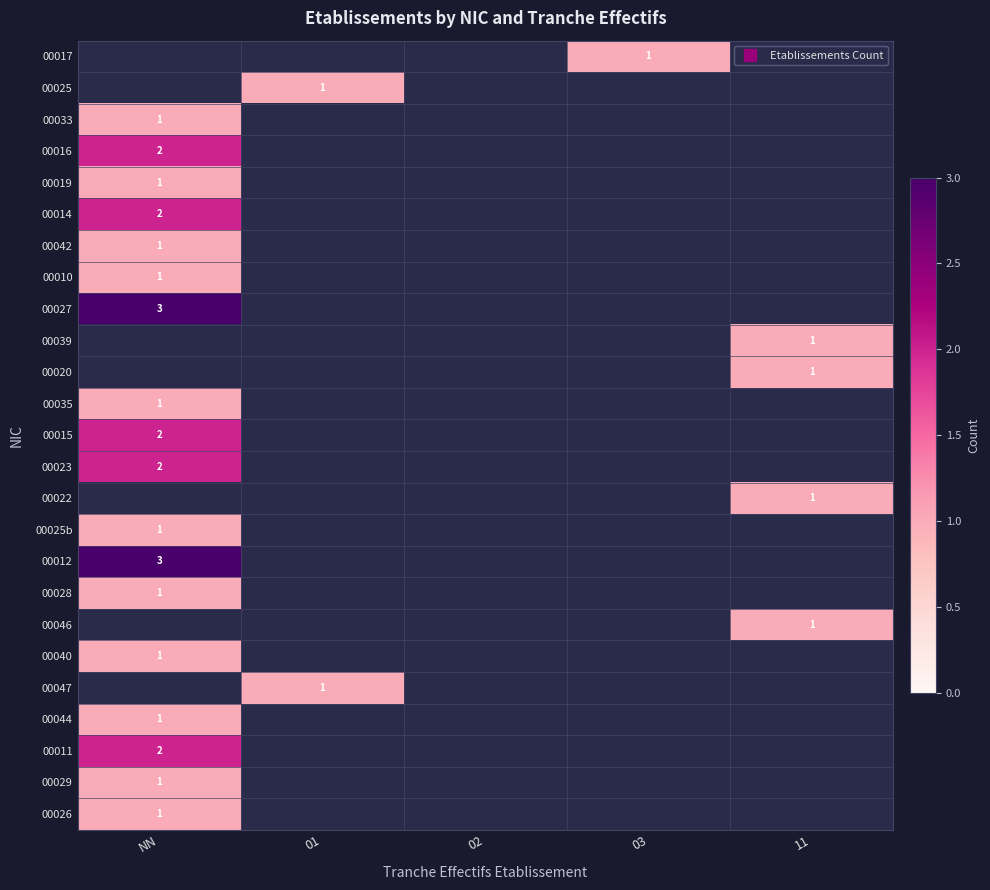

Rank the series at 02 from lowest to highest value.

00017, 00025, 00033, 00016, 00019, 00014, 00042, 00010, 00027, 00039, 00020, 00035, 00015, 00023, 00022, 00025b, 00012, 00028, 00046, 00040, 00047, 00044, 00011, 00029, 00026